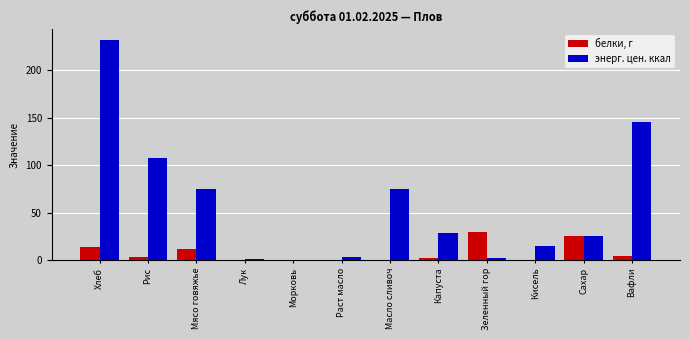

Which series changed the most between Морковь and Масло сливоч?

энерг. цен. ккал